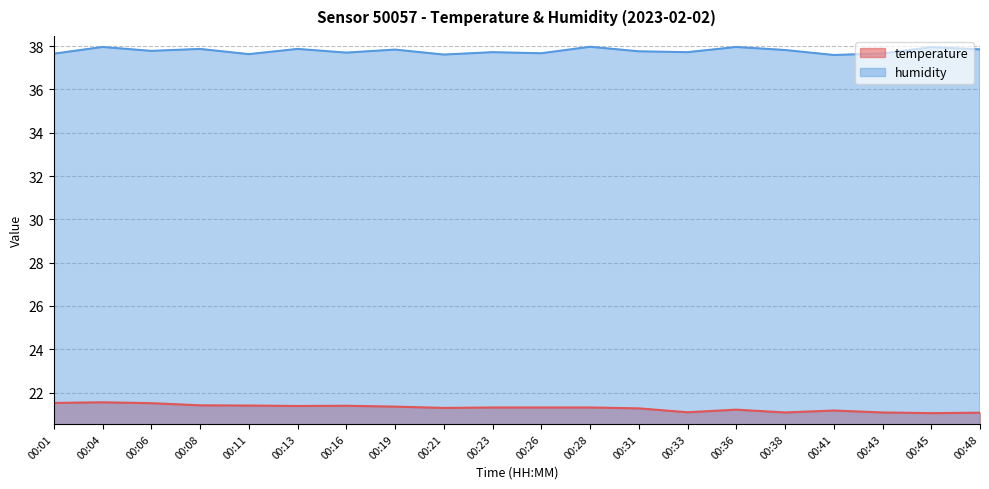

What is the difference between the highest and lowest values at 00:45?

16.9